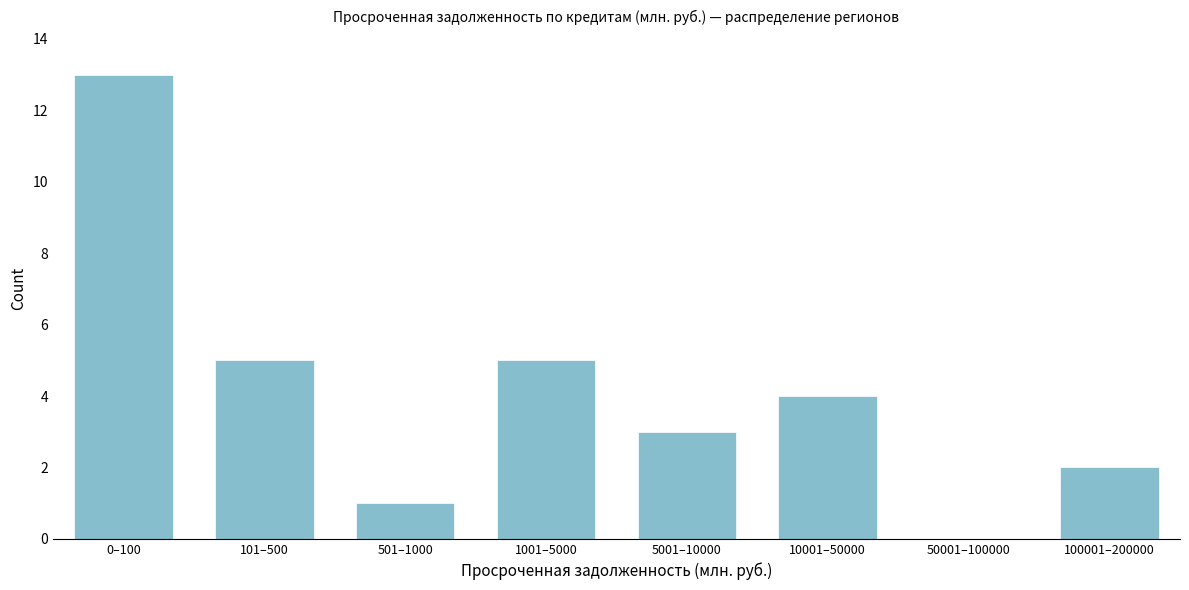

Reading left to right, extract all data points from this chart.

0–100=13	101–500=5	501–1000=1	1001–5000=5	5001–10000=3	10001–50000=4	50001–100000=0	100001–200000=2